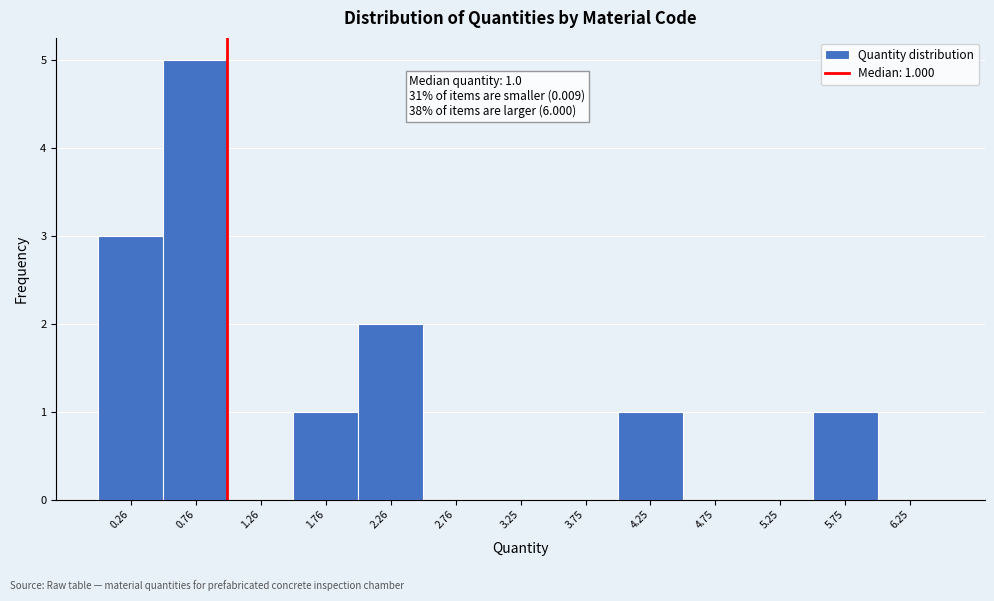

Which range on the x-axis has the tallest bar?

0.5 to 1.0